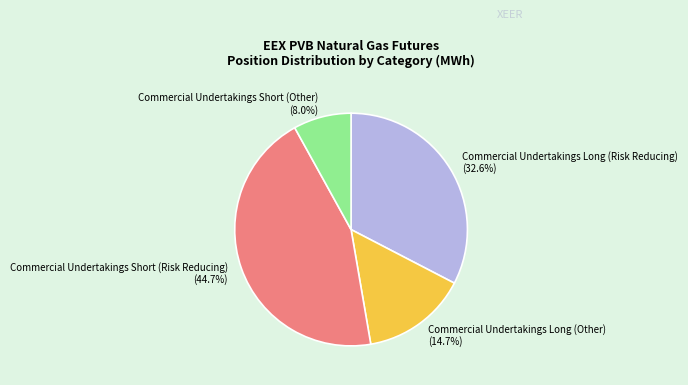

Count the number of slices in the pie.

4